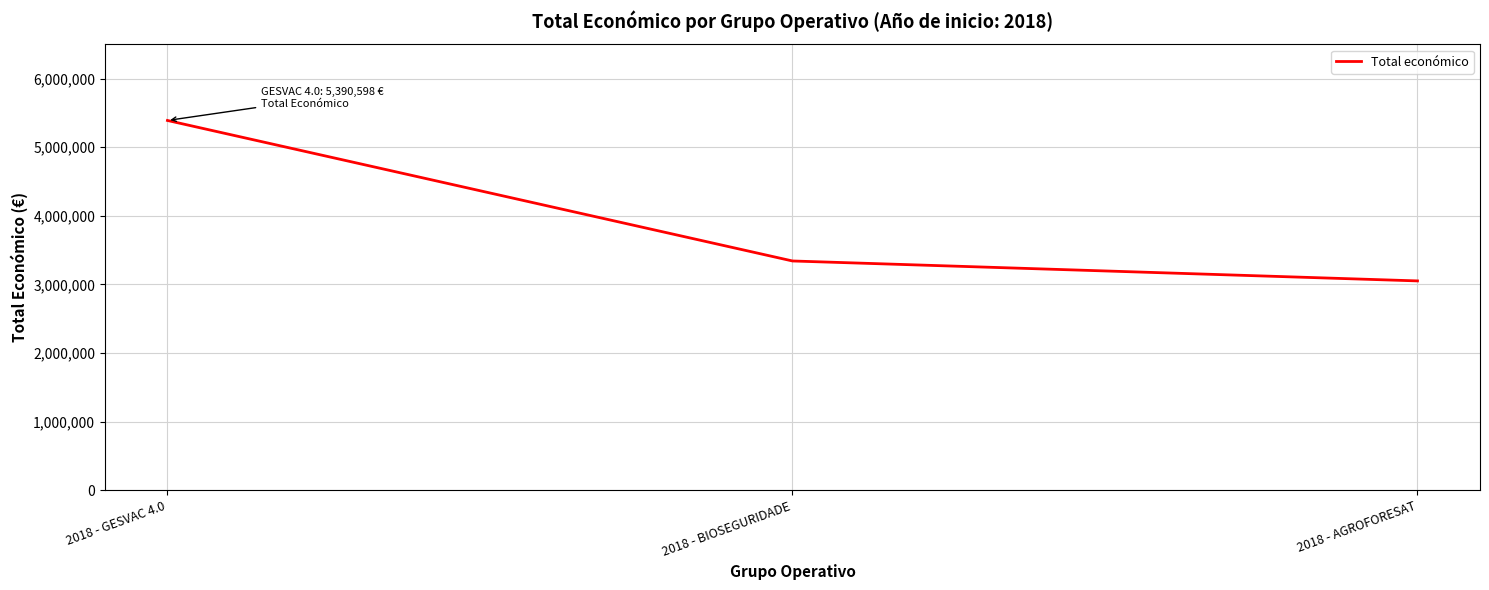

Between 2018 - BIOSEGURIDADE and 2018 - AGROFORESAT, which is larger?

2018 - BIOSEGURIDADE